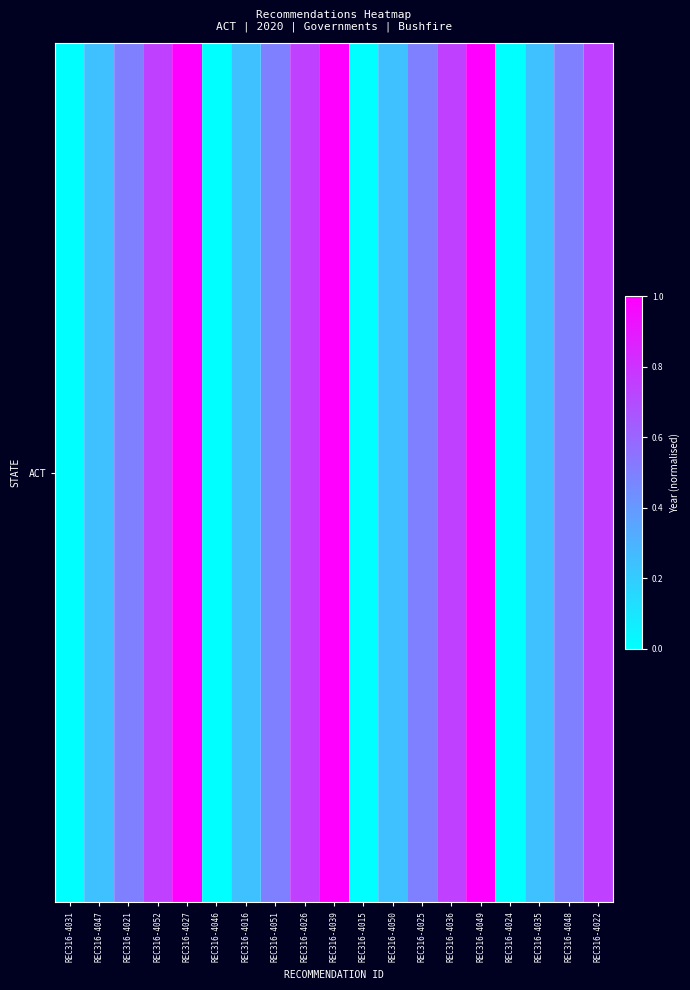

What is the difference between the second highest and minimum values?

1.0